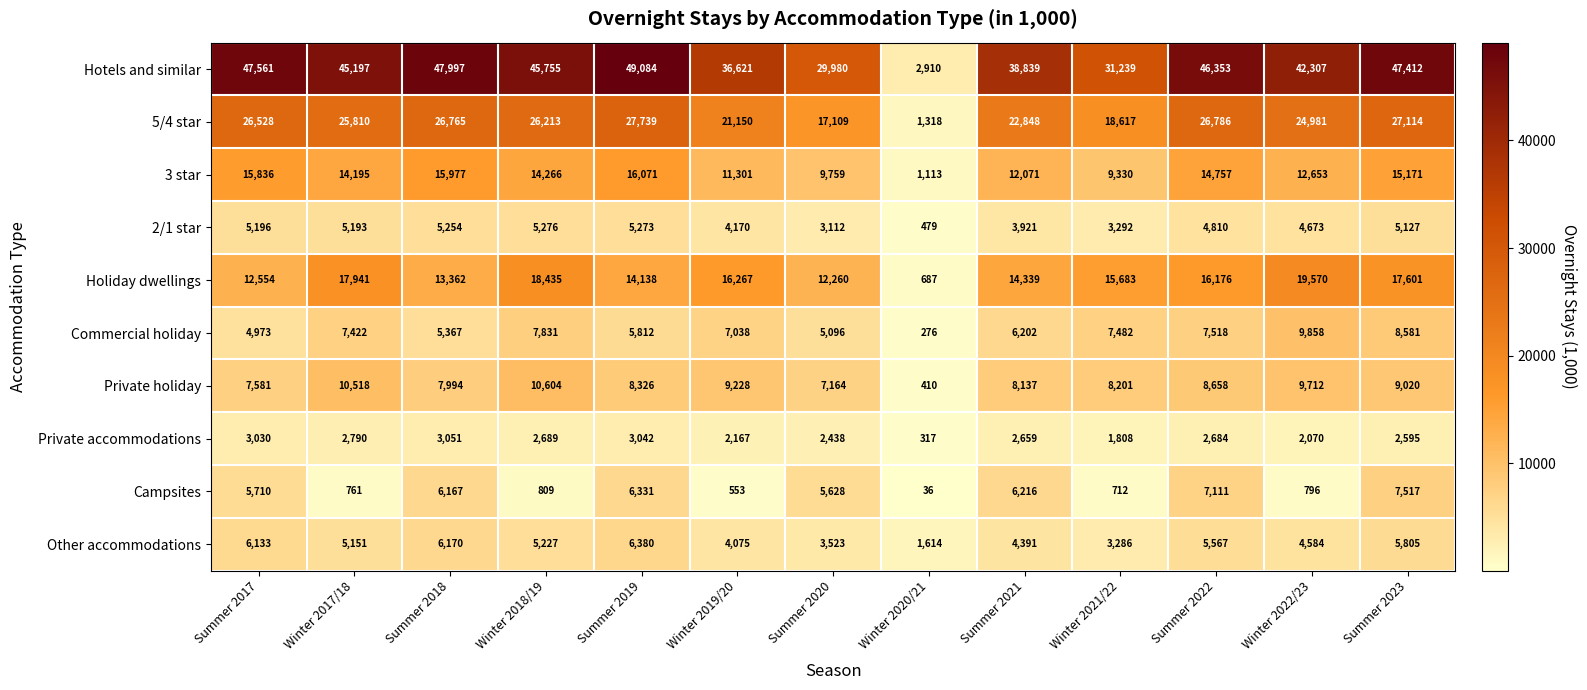

Rank the series at Summer 2021 from highest to lowest value.

Hotels and similar, 5/4 star, Holiday dwellings, 3 star, Private holiday, Campsites, Commercial holiday, Other accommodations, 2/1 star, Private accommodations